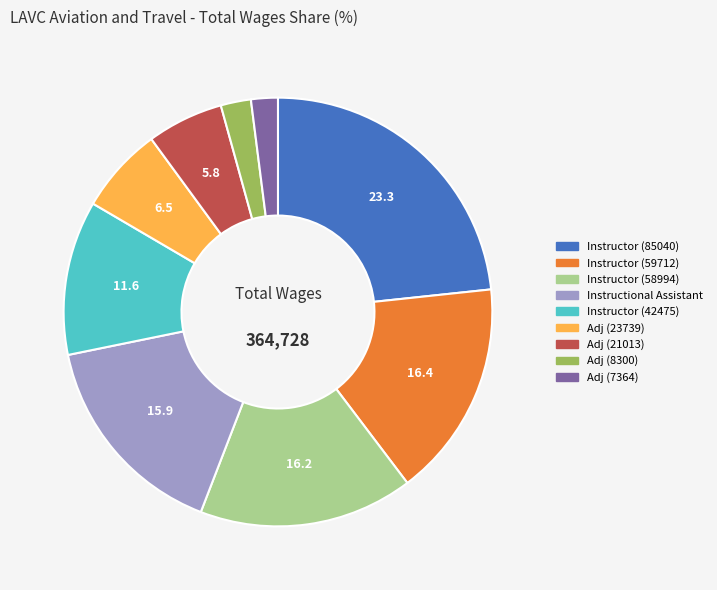

Which has a higher value, Adj (21013) or Instructor (85040)?

Instructor (85040)